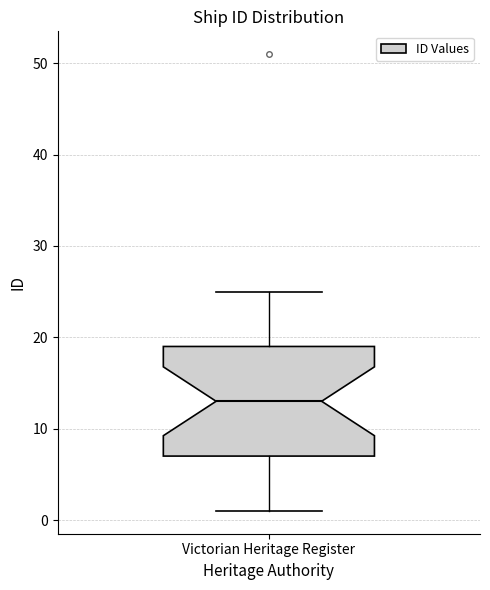

Read this box plot against the y-axis: the position of the median line, the range covered by the box, and the ends of both whiskers. The values are not printed on the chart, so give them approximately, as read against the axis.

median 13, box 7 to 19, whiskers 1 to 25